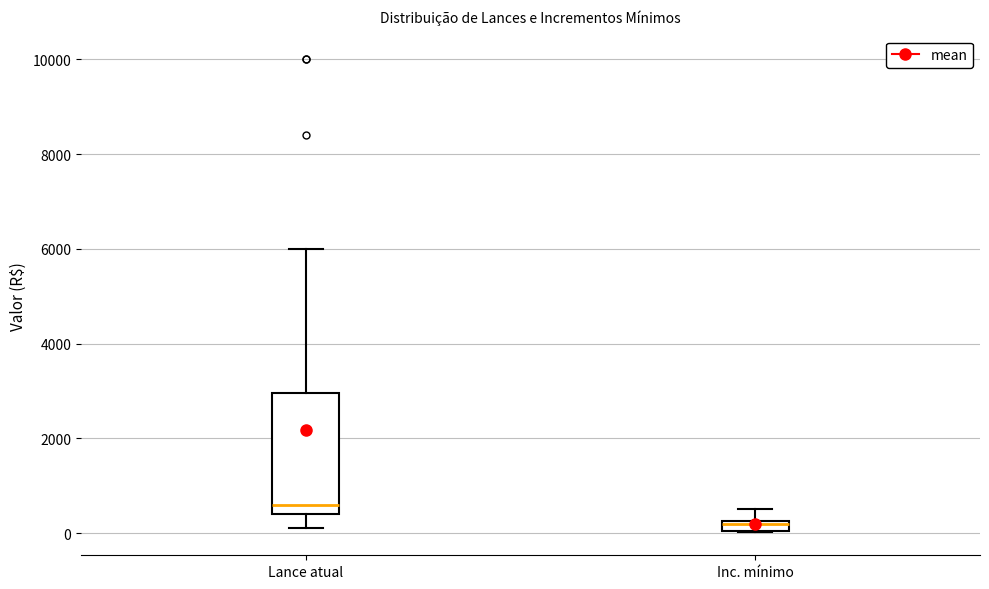

Which box has the lowest median line?

Inc. mínimo